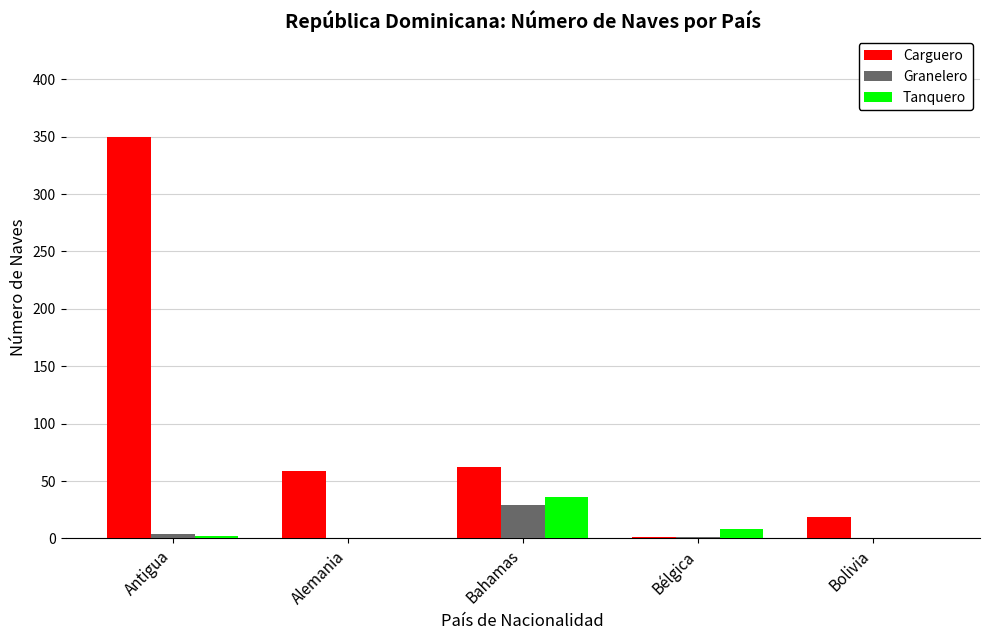

Between Antigua and Bahamas, which series saw the biggest shift?

Carguero